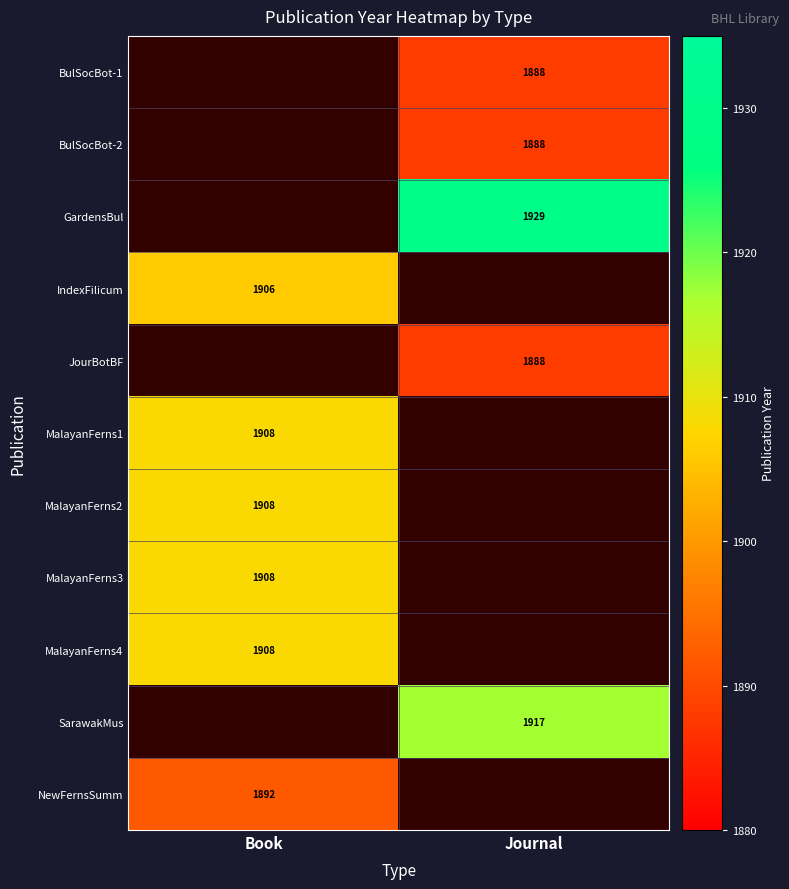

Which label corresponds to the largest value in the chart?

Journal